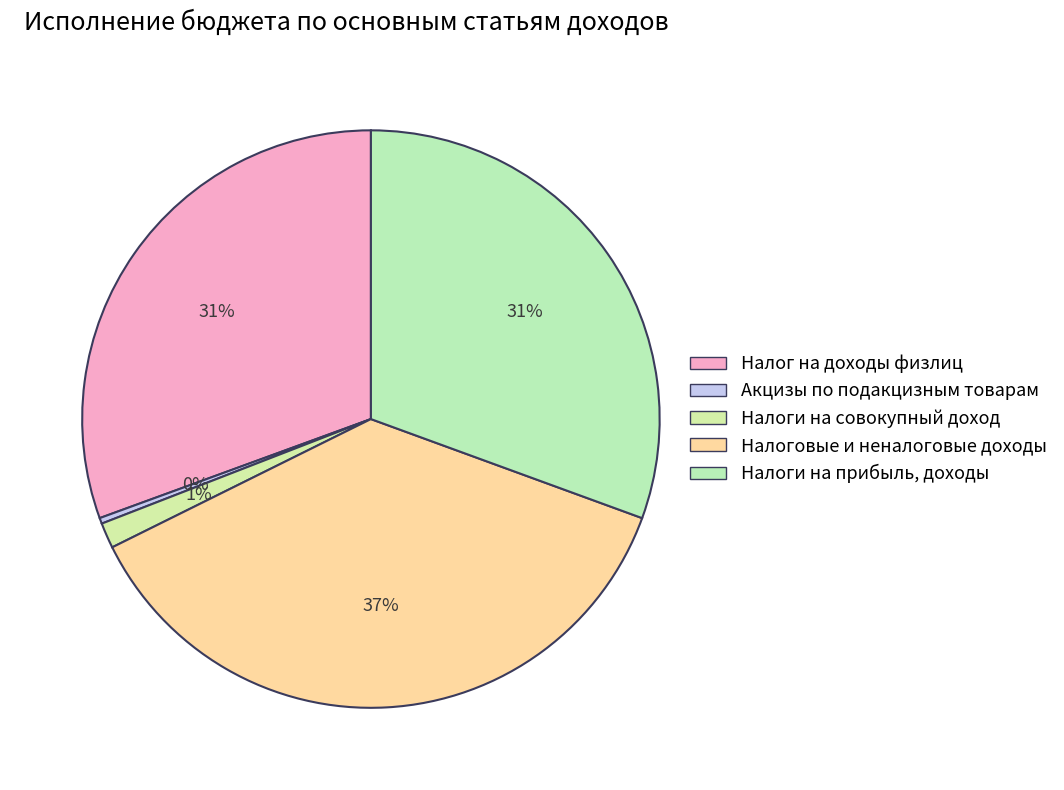

How many segments does this pie chart have?

5